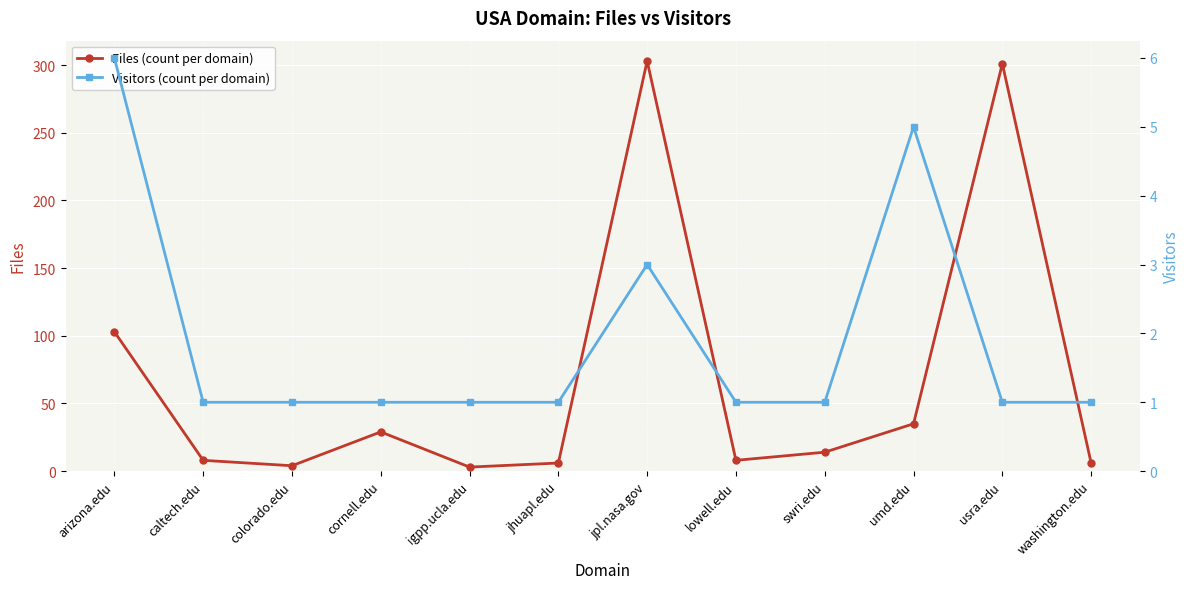

At which label is Visitors (count per domain) closest to 3?

jpl.nasa.gov